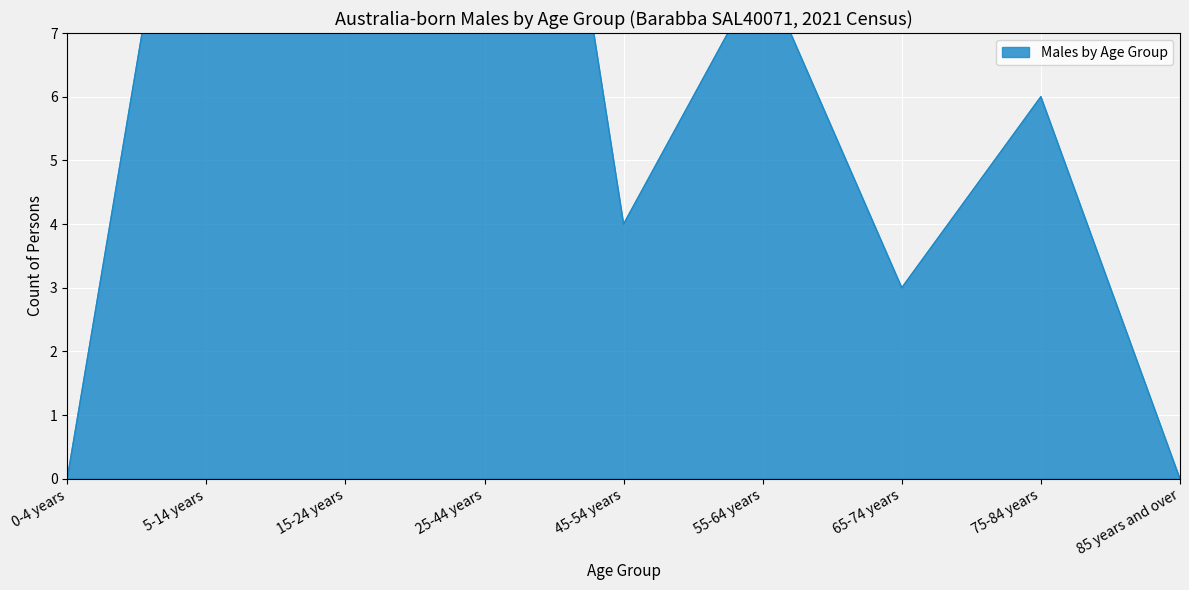

What is the value of the 7th point from the left?

3